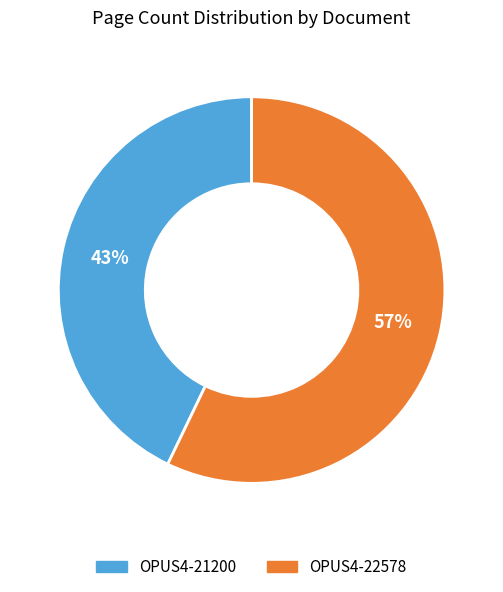

Combined, do OPUS4-21200 and OPUS4-22578 account for over 50%?

Yes